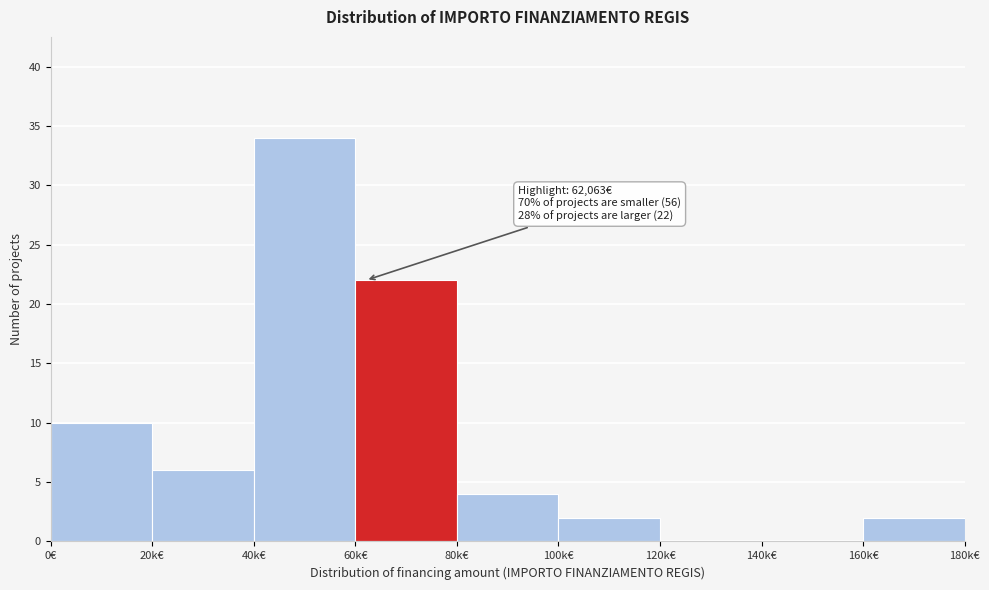

Reading right to left, transcribe all the data shown in this chart.

160k€=2	140k€=0	120k€=0	100k€=2	80k€=4	60k€=22	40k€=34	20k€=6	0€=10